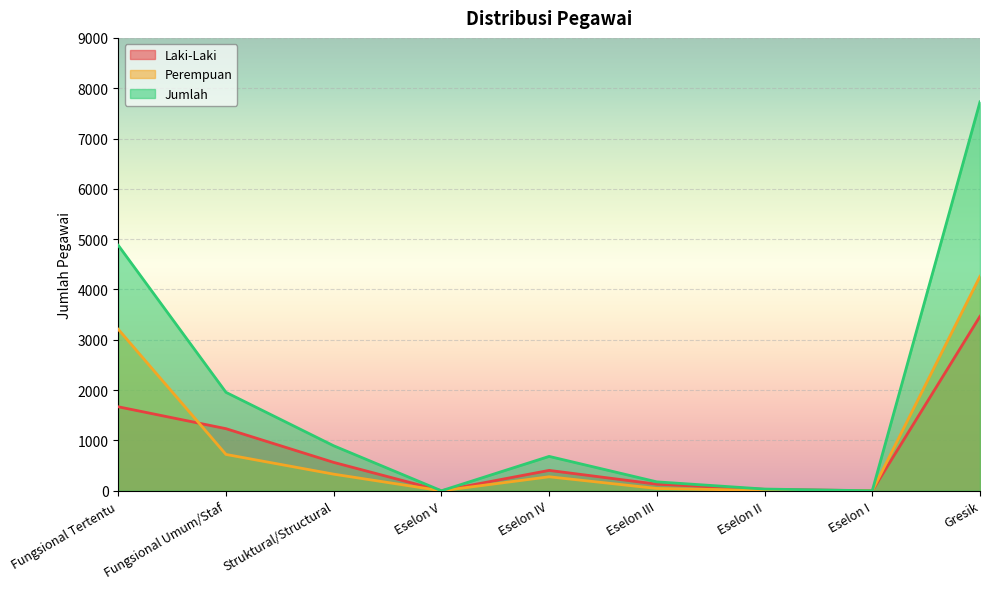

Which series changed the most between Eselon IV and Gresik?

Jumlah